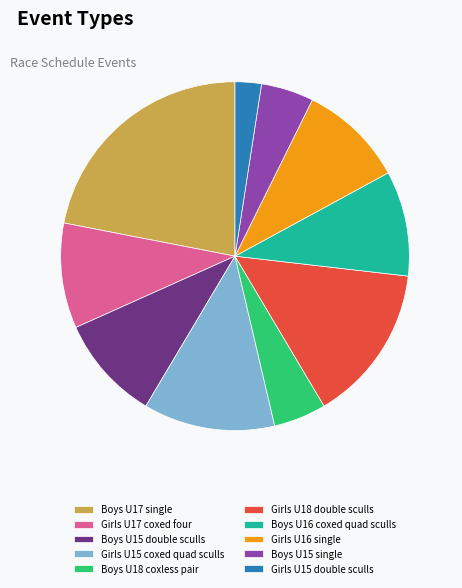

Does Boys U18 coxless pair account for over 50% of the chart?

No